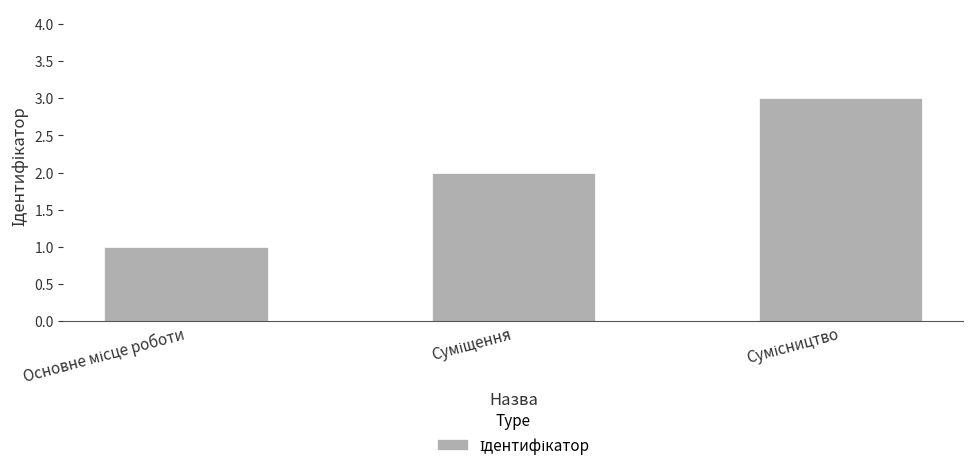

What is the greatest value displayed?

3